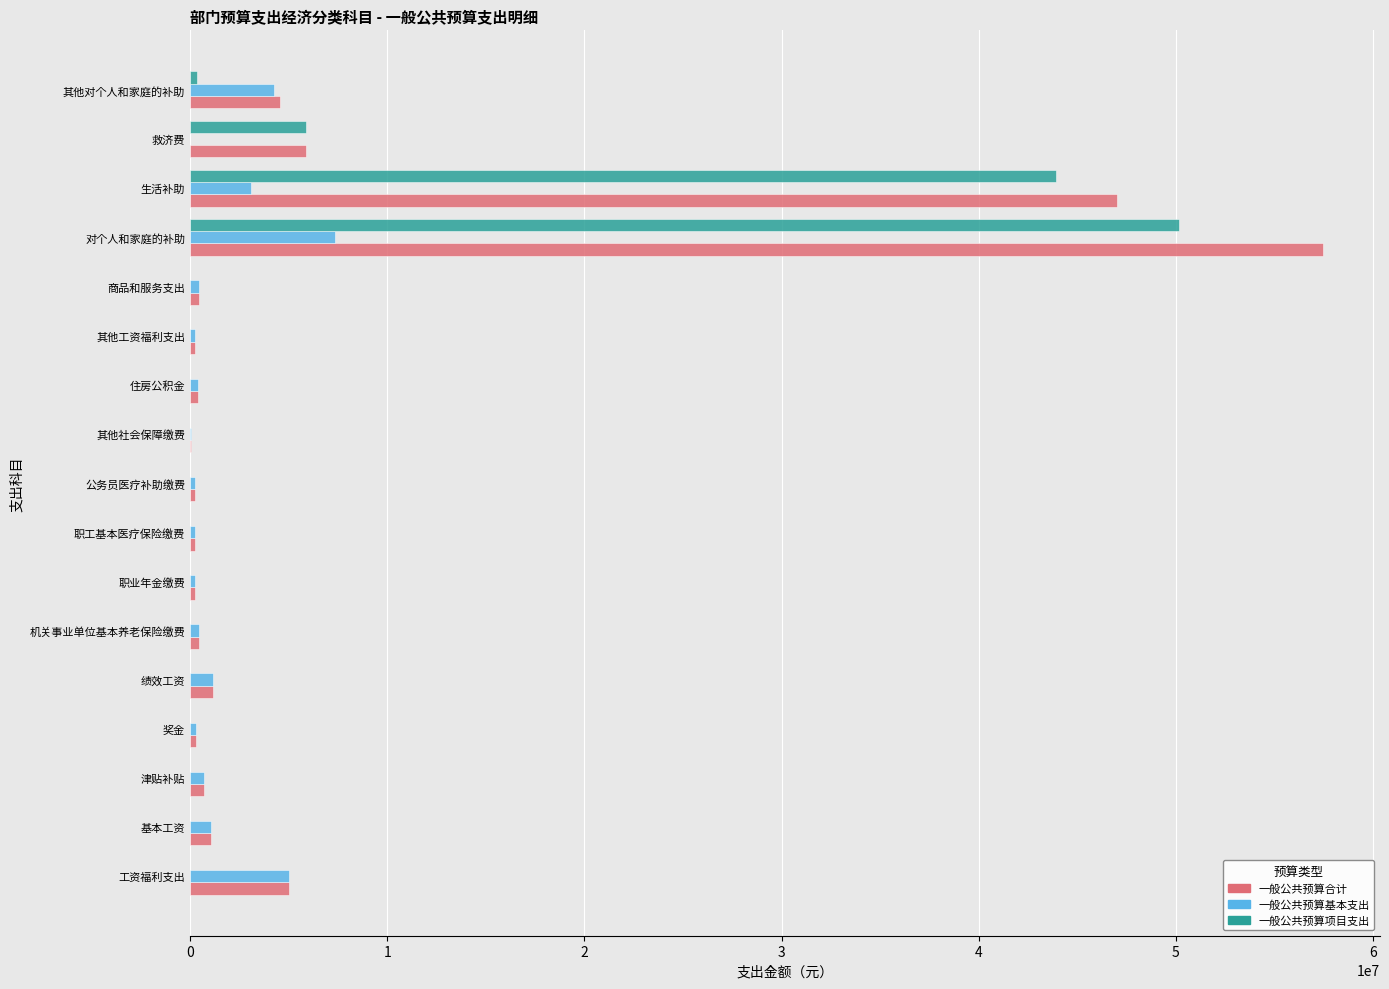

Between 机关事业单位基本养老保险缴费 and 救济费, which series saw the biggest shift?

一般公共预算项目支出